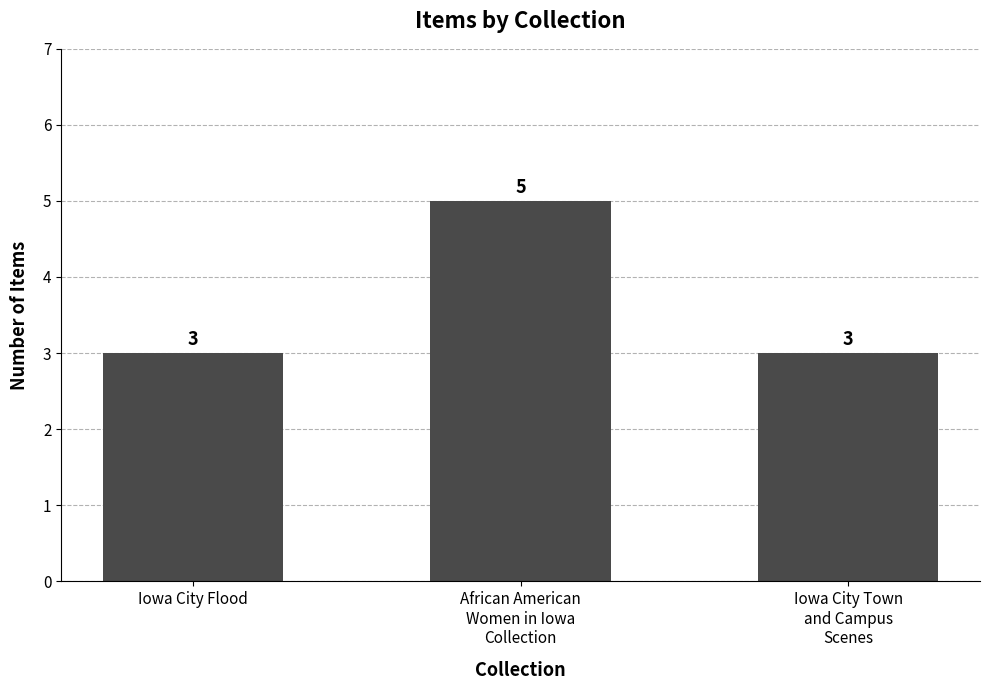

What is the sum of the values at Iowa City Flood and African American
Women in Iowa
Collection?

8